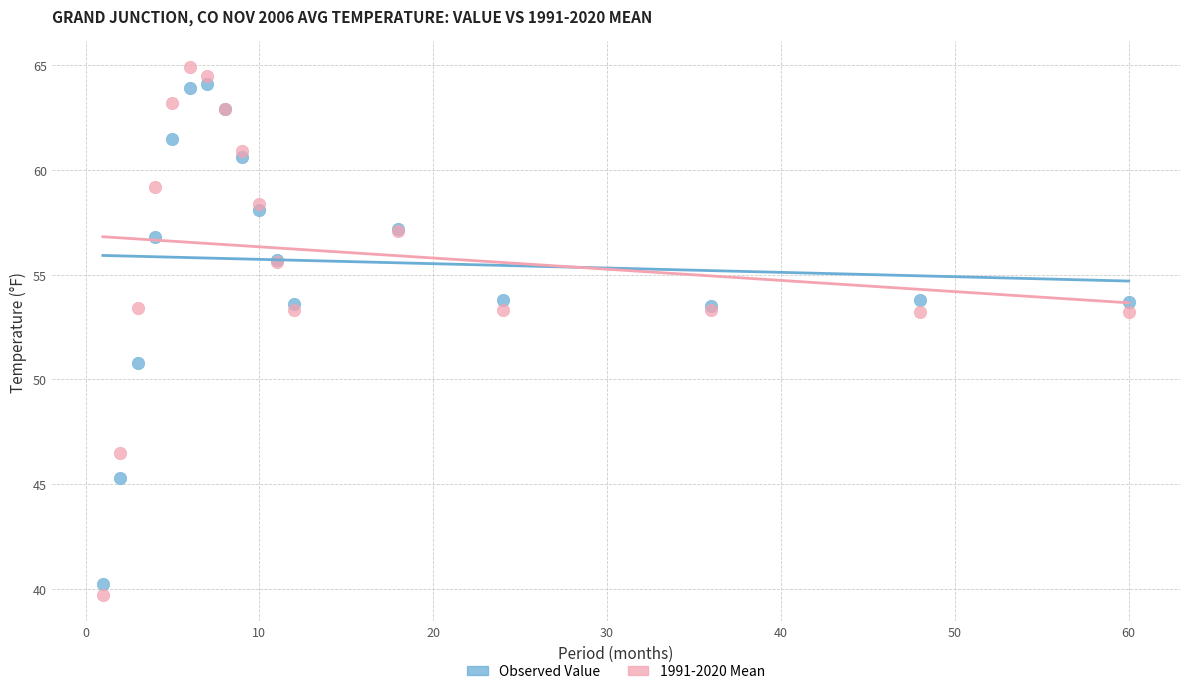

What are all the series names shown in the legend?

Observed Value, 1991-2020 Mean